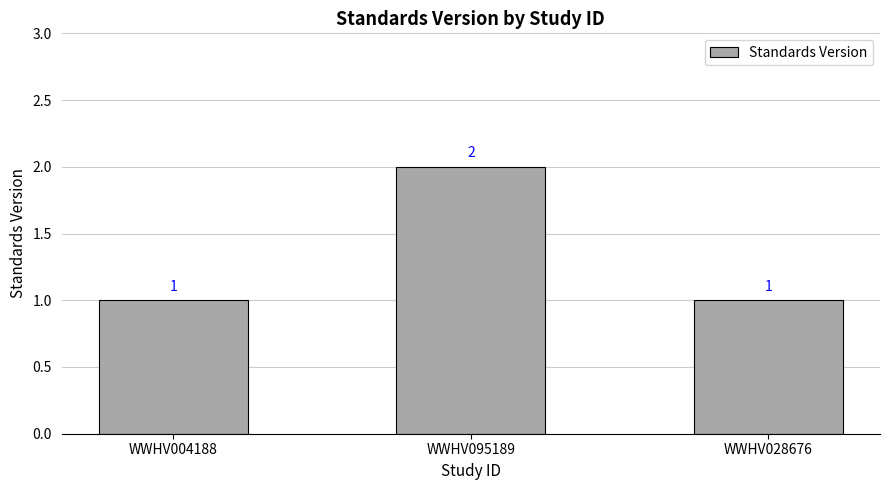

Reading left to right, list all the values displayed in this chart.

WWHV004188=1	WWHV095189=2	WWHV028676=1